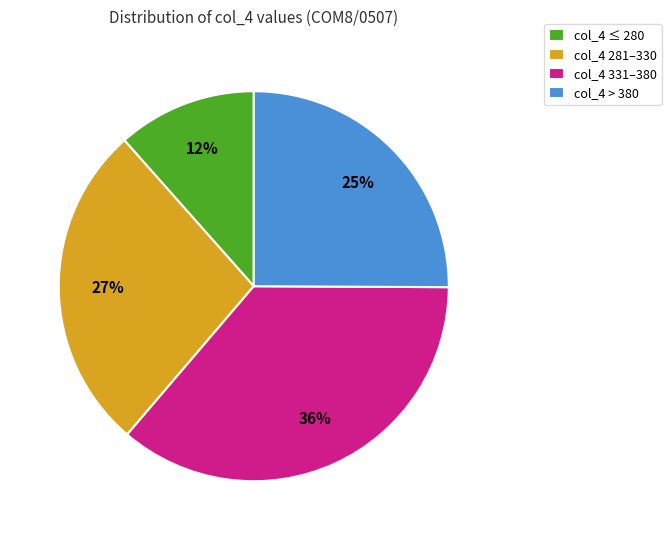

How many slices are in this pie chart?

4